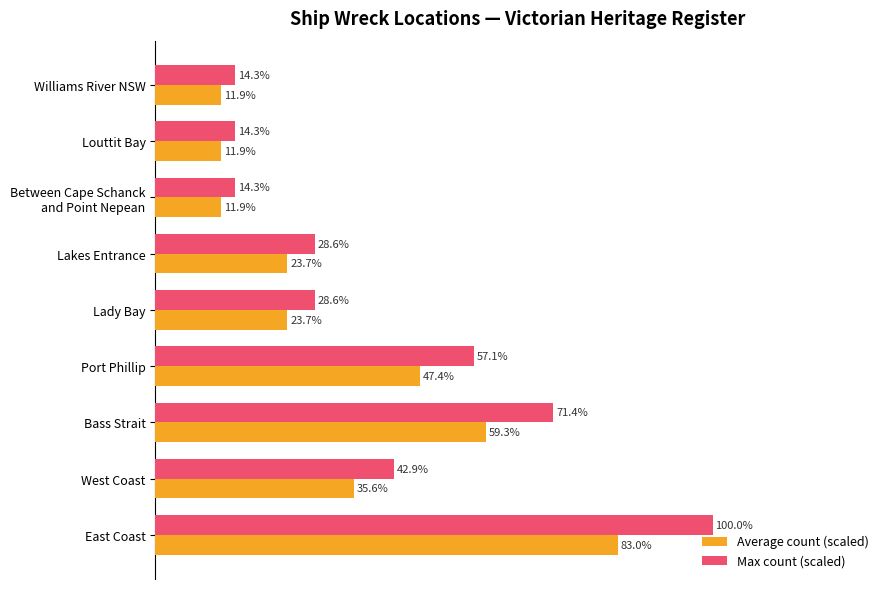

Rank the series by their maximum value, from lowest to highest.

Average count (scaled), Max count (scaled)